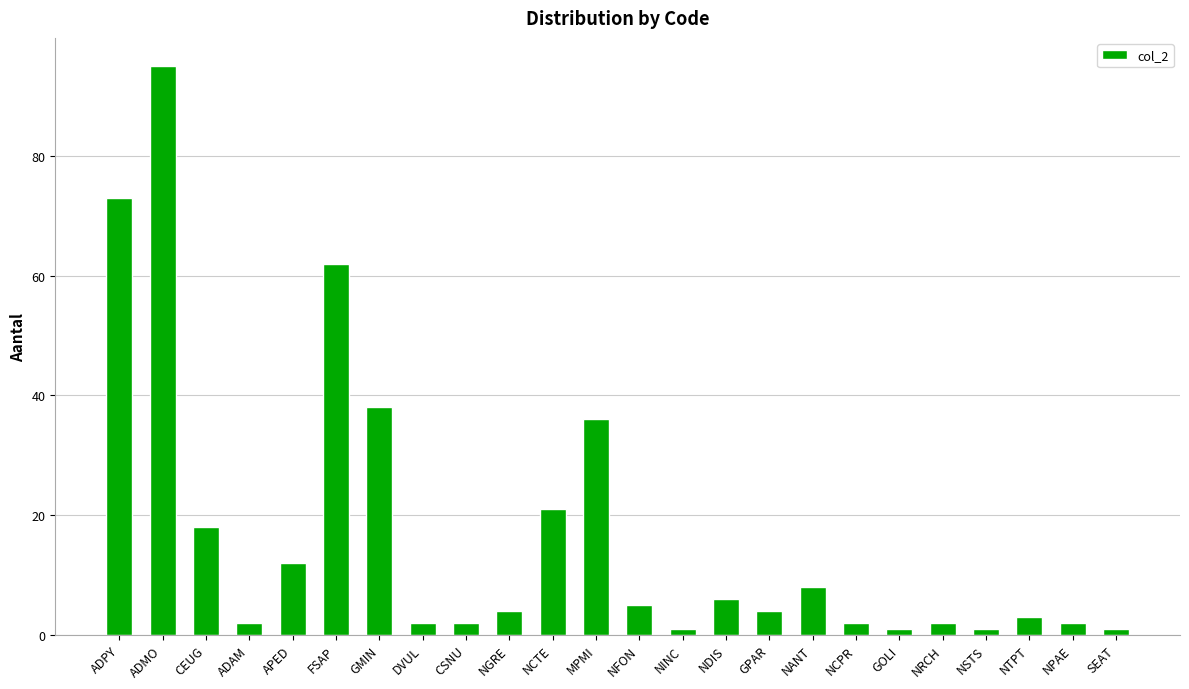

Reading right to left, extract all data points from this chart.

SEAT=1	NPAE=2	NTPT=3	NSTS=1	NRCH=2	GOLI=1	NCPR=2	NANT=8	GPAR=4	NDIS=6	NINC=1	NFON=5	MPMI=36	NCTE=21	NGRE=4	CSNU=2	DVUL=2	GMIN=38	FSAP=62	APED=12	ADAM=2	CEUG=18	ADMO=95	ADPY=73